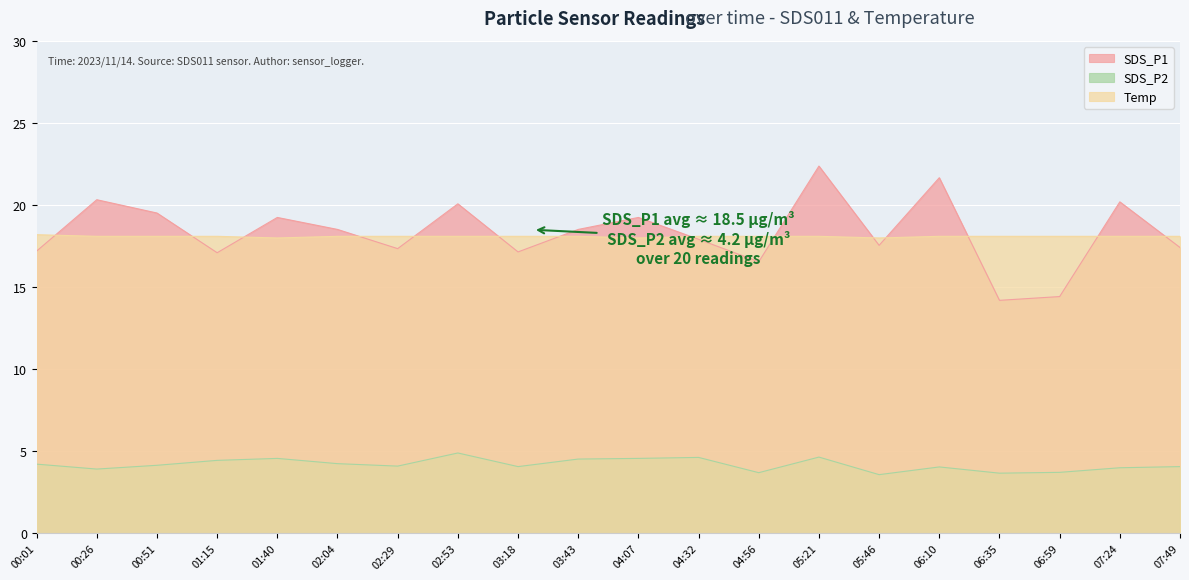

What position from the left is 02:53?

8